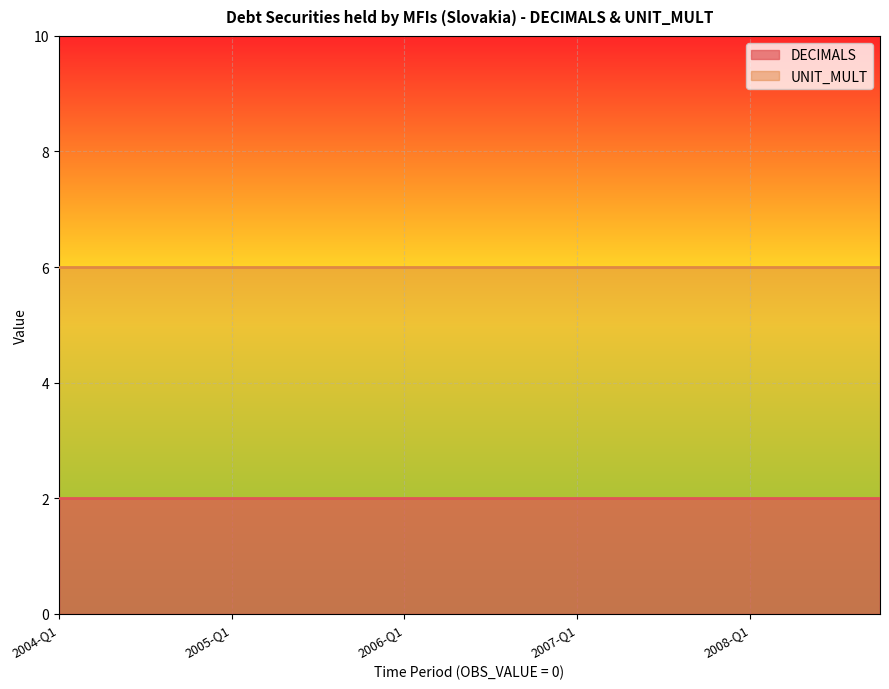

How many data points does each series have?

20